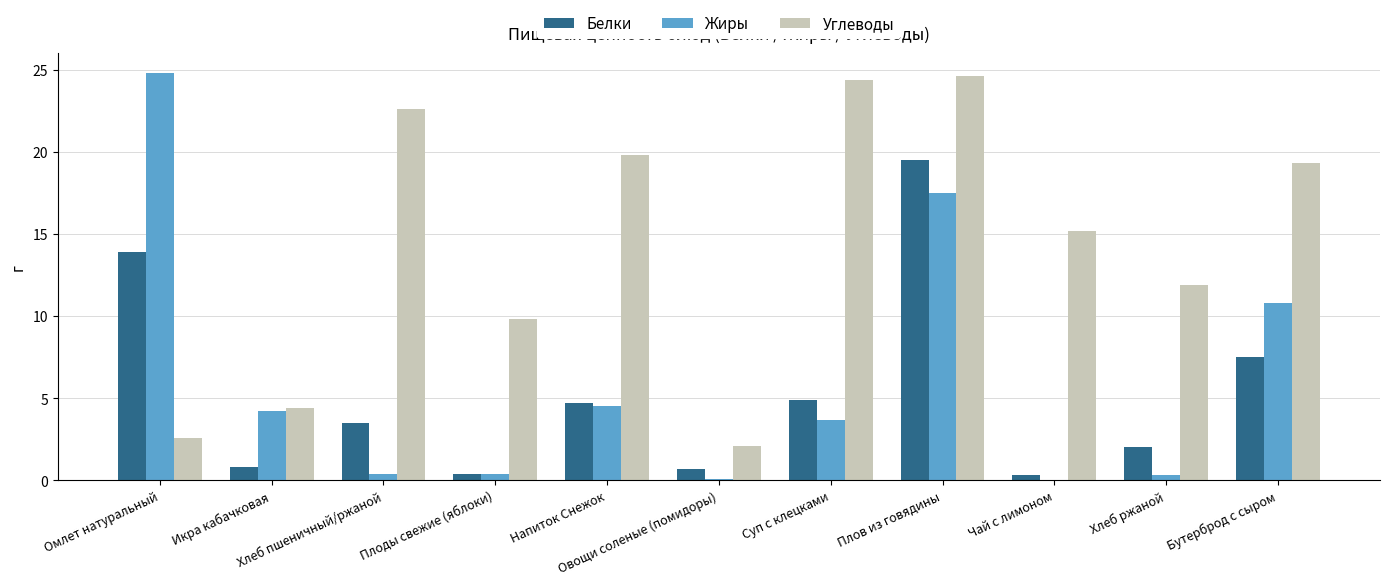

Does the chart contain stacked bars?

No